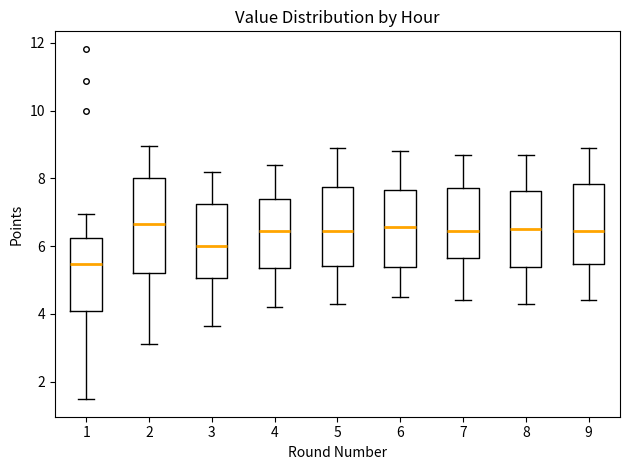

Reading left to right, transcribe this box plot: for each box, give where its median line is, the range the box spans, and where its two whiskers end, as read against the y-axis. The values are not printed on the chart, so give them approximately, as read against the axis.

1: median 5.4, box 4.0 to 6.2, whiskers 1.4 to 7.0
2: median 6.6, box 5.2 to 8.0, whiskers 3.2 to 9.0
3: median 6.0, box 5.0 to 7.2, whiskers 3.6 to 8.2
4: median 6.4, box 5.4 to 7.4, whiskers 4.2 to 8.4
5: median 6.4, box 5.4 to 7.8, whiskers 4.4 to 9.0
6: median 6.6, box 5.4 to 7.6, whiskers 4.6 to 8.8
7: median 6.4, box 5.6 to 7.8, whiskers 4.4 to 8.8
8: median 6.6, box 5.4 to 7.6, whiskers 4.4 to 8.8
9: median 6.4, box 5.4 to 7.8, whiskers 4.4 to 9.0